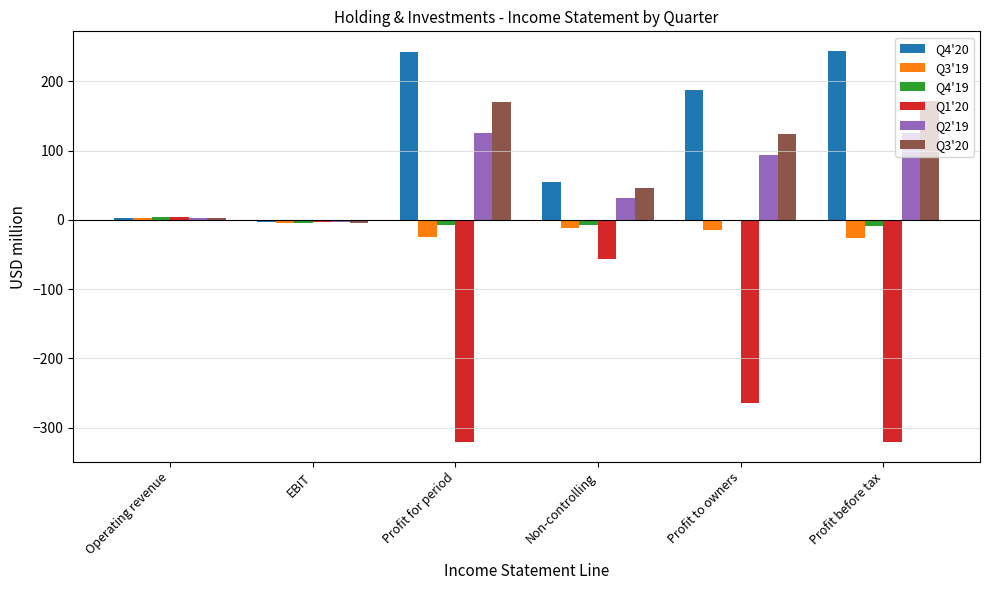

Which series has the widest spread of values?

Q1'20